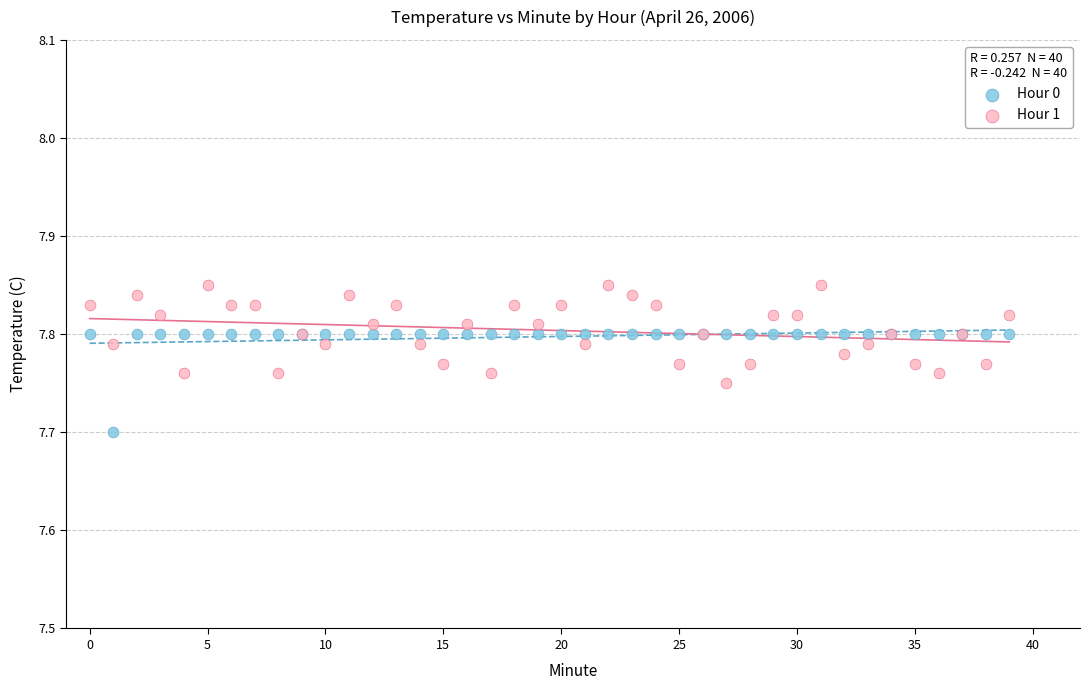

Which series contains the highest Y value?

Hour 1